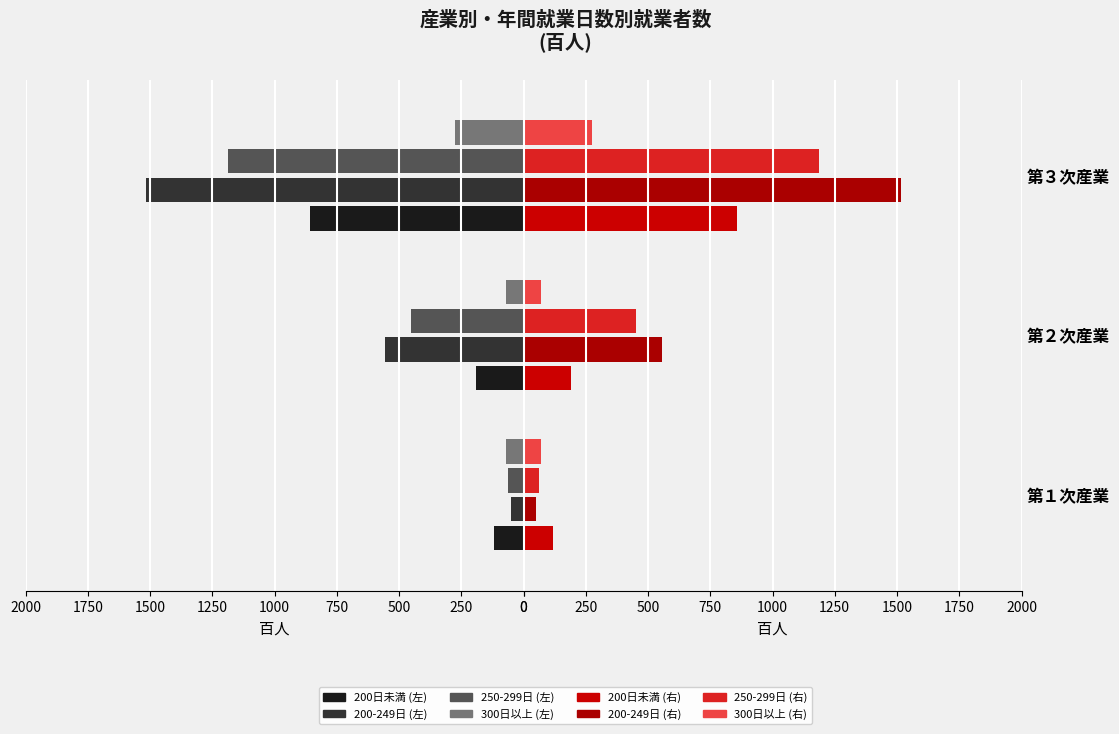

What is the difference between the maximum and minimum values in the 300日以上 series?

208